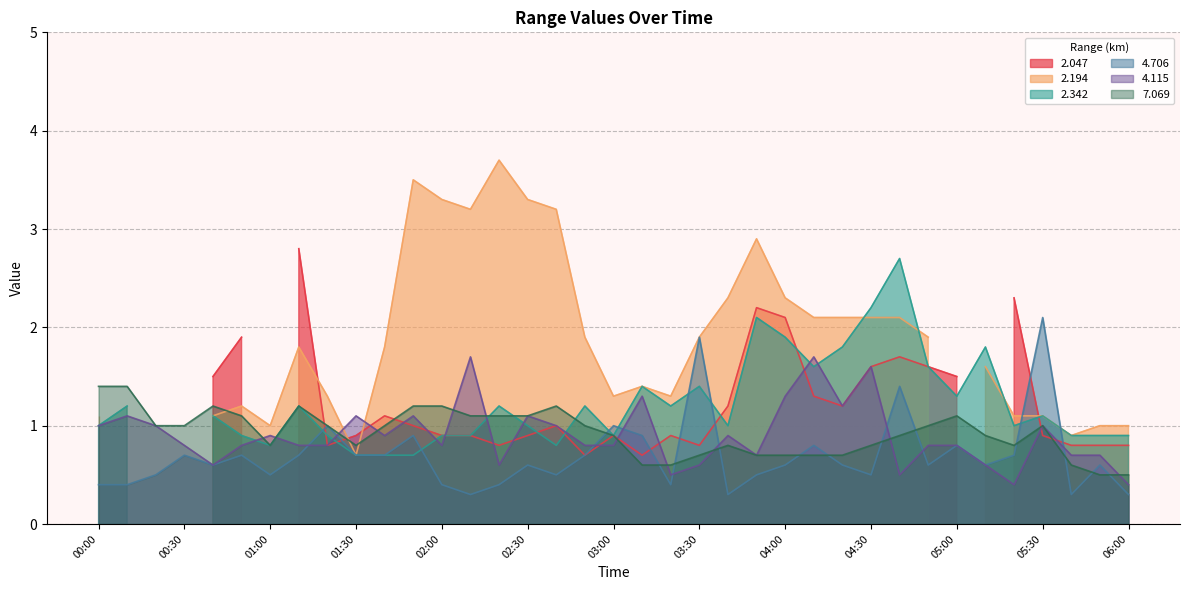

How many data points does each series have?

37